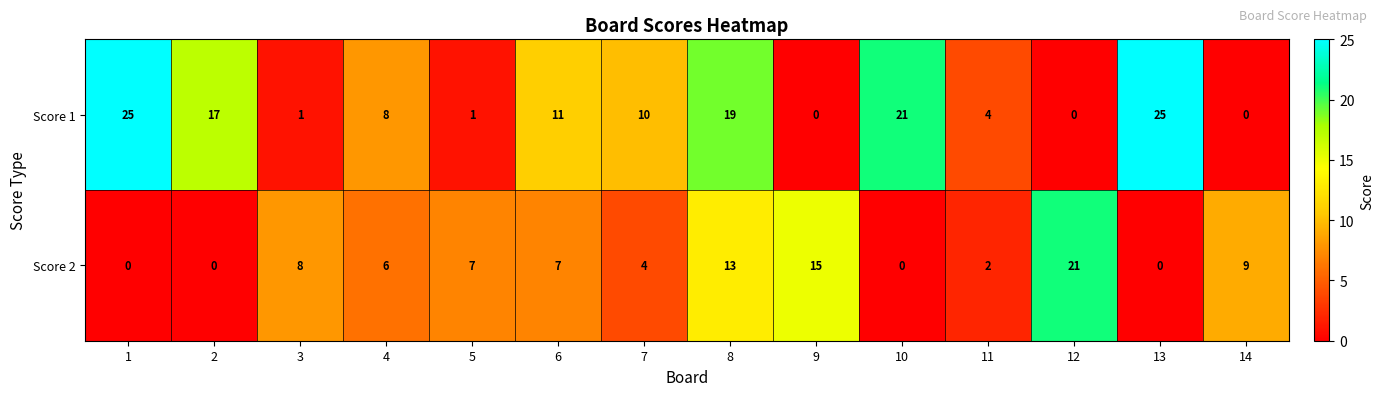

Is it true that Score 2 equals 13 at 8?

True